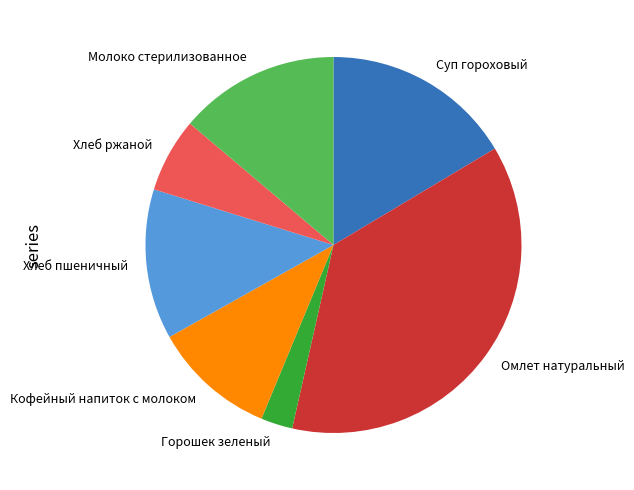

Is the sum of Хлеб ржаной and Суп гороховый greater than half?

No